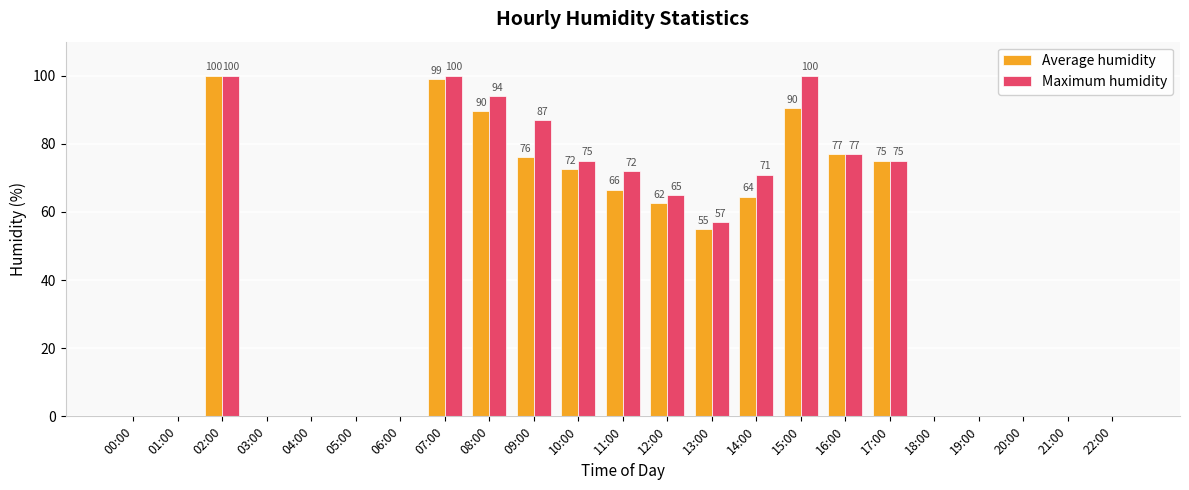

Where is Maximum humidity nearest to the value 50?

13:00